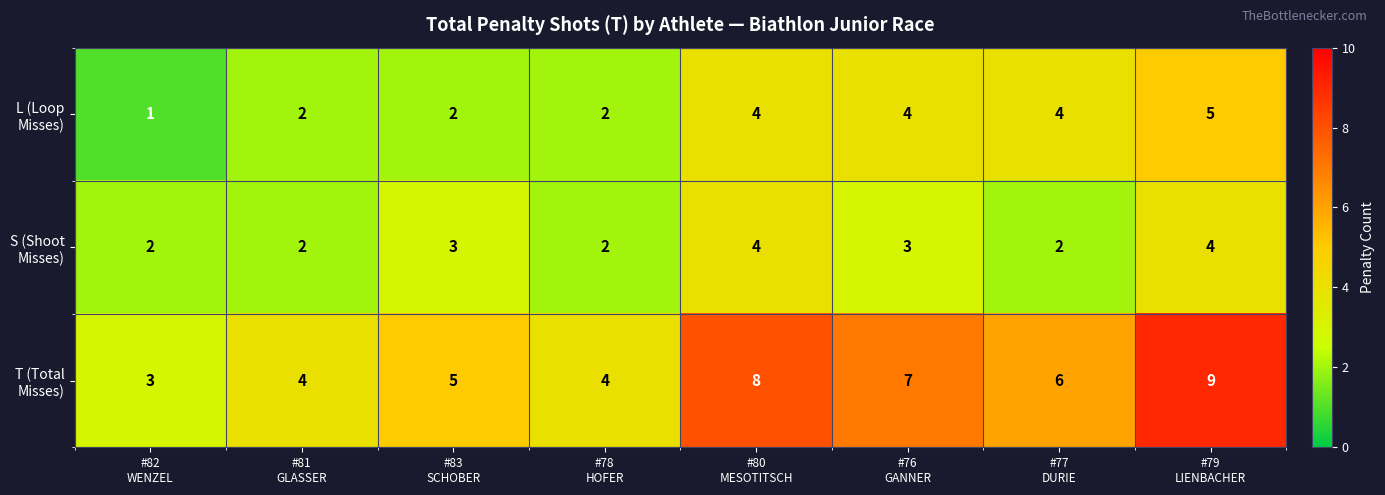

What is the greatest value displayed?

9